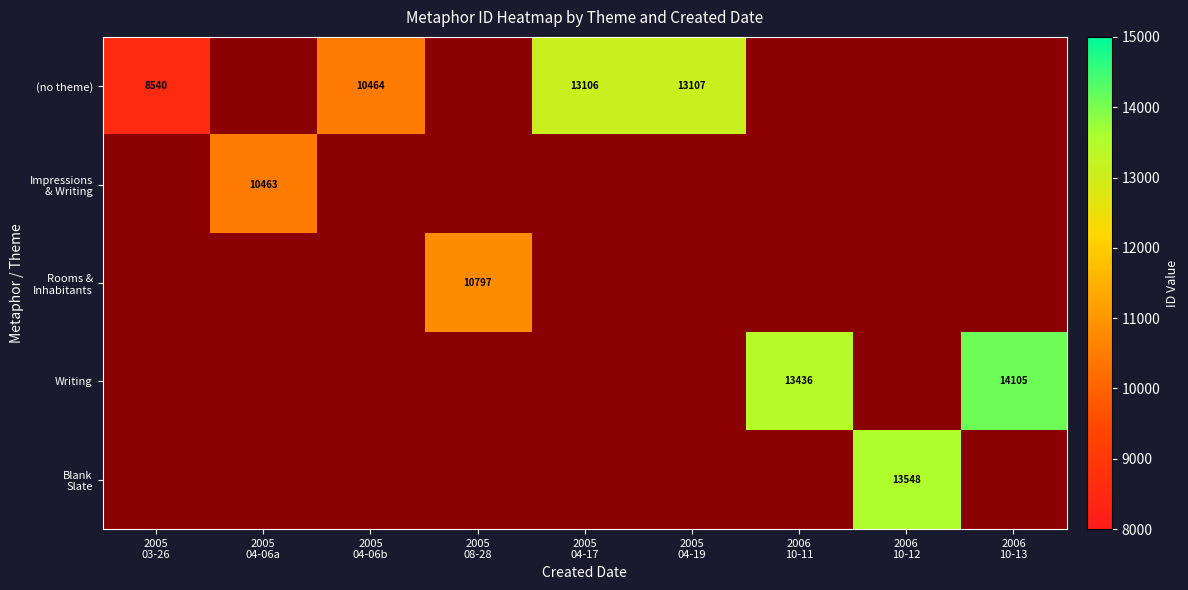

Is the value of (no theme) at 2005 03-26 greater than the value of Rooms & Inhabitants at 2006 10-11?

No